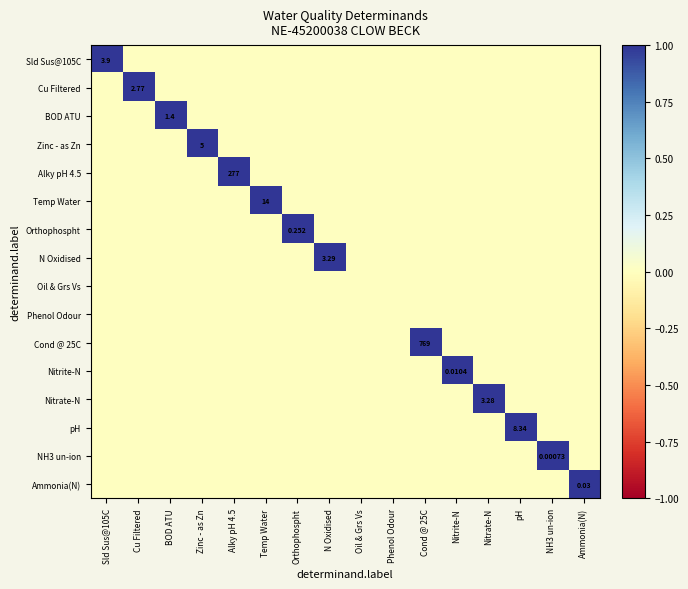

At how many categories does at least one series exceed 0?

14